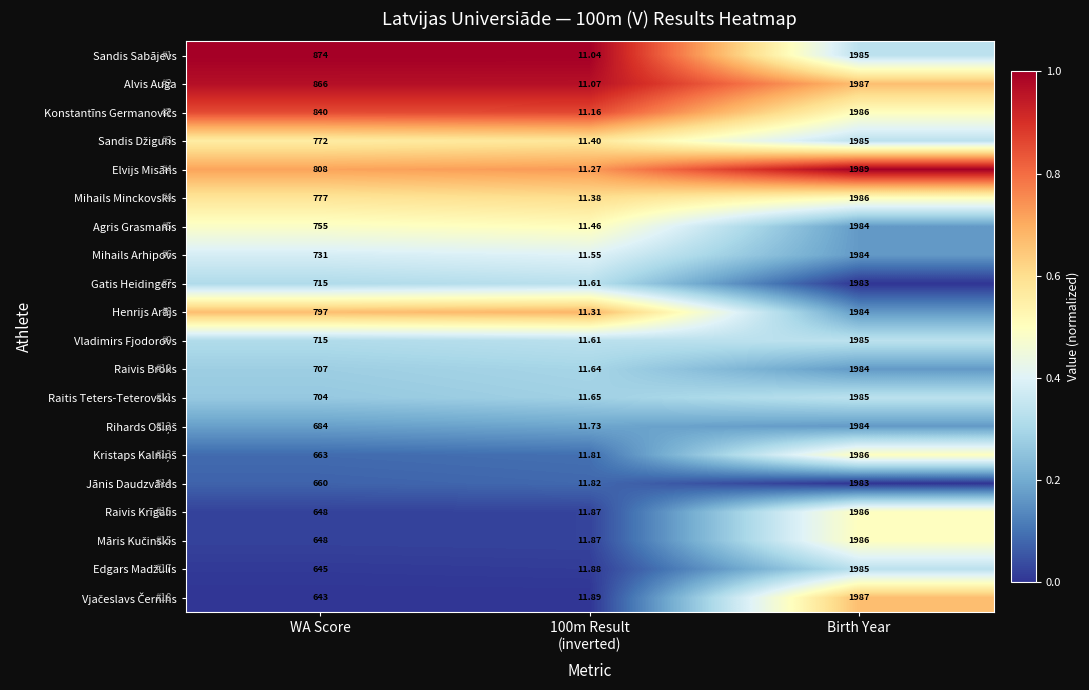

Which series has the widest spread of values?

Elvijs Misāns